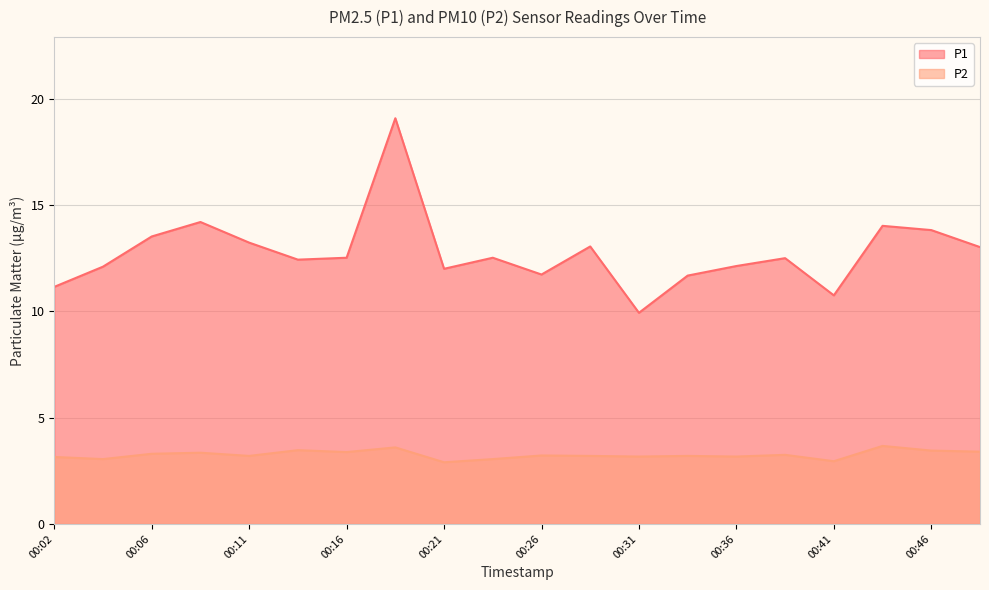

At 00:41, list the series in order from largest to smallest.

P1, P2